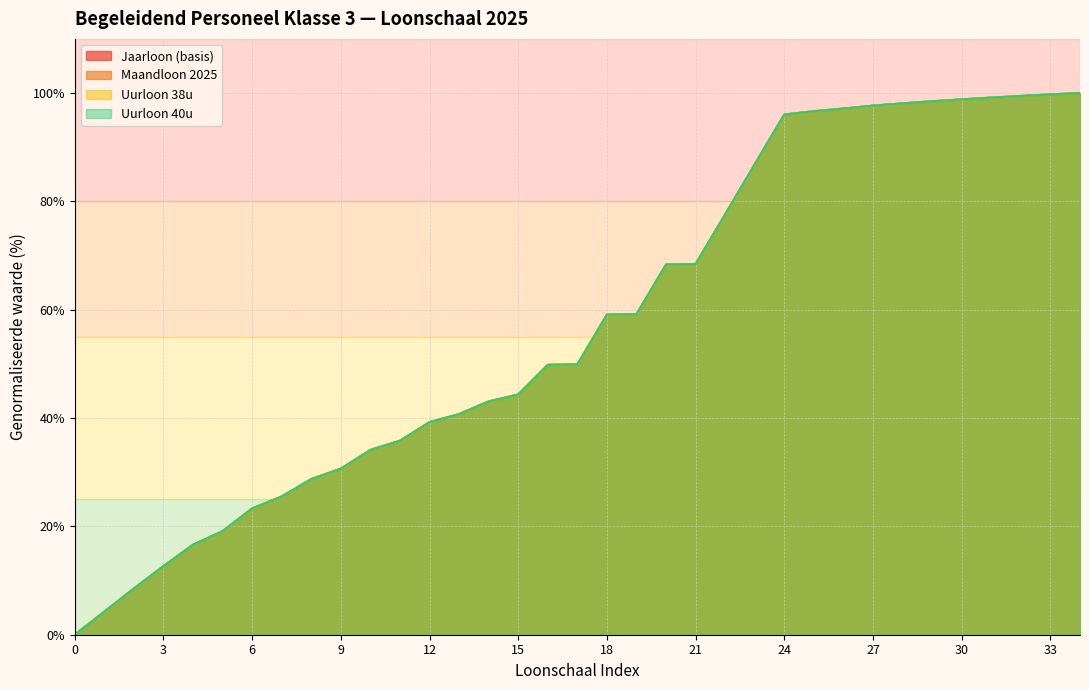

Reading right to left, extract all data points from this chart.

Jaarloon (basis): 100.0	99.7	99.5	99.2	98.8	98.5	98.1	97.7	97.1	96.6	96.0	86.9	77.6	68.4	68.3	59.2	59.1	49.9	49.8	44.3	43.1	40.7	39.2	35.8	34.1	30.6	28.7	25.5	23.3	19.1	16.6	12.7	8.5	4.2	0.0
Maandloon 2025: 100.0	99.7	99.5	99.2	98.8	98.5	98.1	97.7	97.1	96.6	96.0	86.9	77.6	68.4	68.3	59.2	59.1	49.9	49.8	44.3	43.1	40.7	39.2	35.8	34.1	30.6	28.7	25.5	23.3	19.1	16.6	12.7	8.5	4.2	0.0
Uurloon 38u: 100.0	99.7	99.5	99.2	98.8	98.5	98.1	97.7	97.1	96.6	96.0	86.9	77.6	68.4	68.3	59.2	59.1	49.9	49.8	44.3	43.1	40.7	39.2	35.8	34.1	30.6	28.7	25.5	23.3	19.1	16.6	12.7	8.5	4.2	0.0
Uurloon 40u: 100.0	99.7	99.5	99.2	98.8	98.5	98.1	97.7	97.1	96.6	96.0	86.9	77.6	68.4	68.3	59.2	59.1	49.9	49.8	44.3	43.1	40.7	39.2	35.8	34.1	30.6	28.7	25.5	23.3	19.1	16.6	12.7	8.5	4.2	0.0